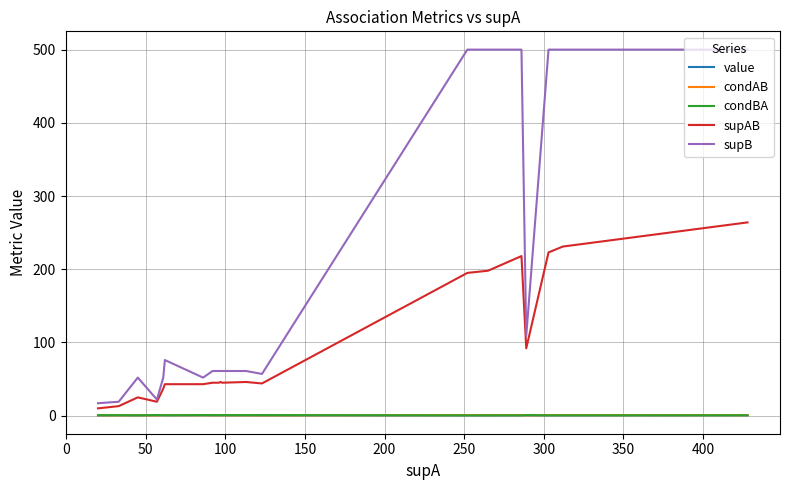

How many times do condAB and value cross each other?

7